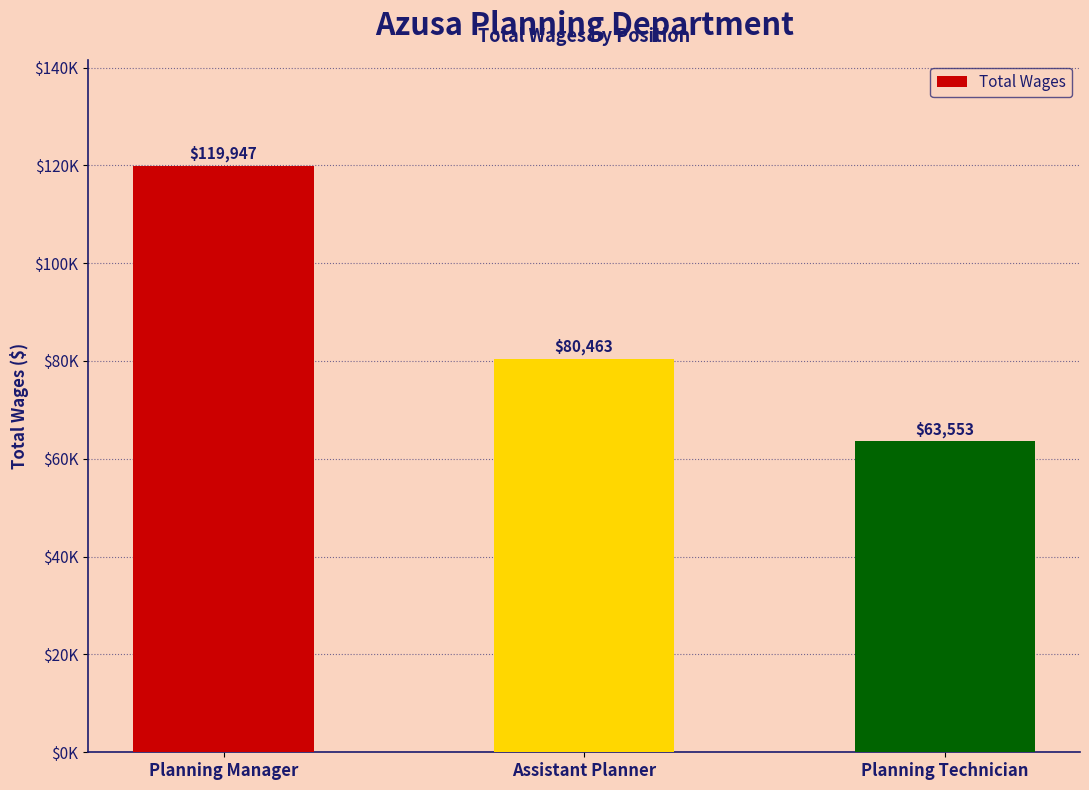

Are the bars horizontal?

No